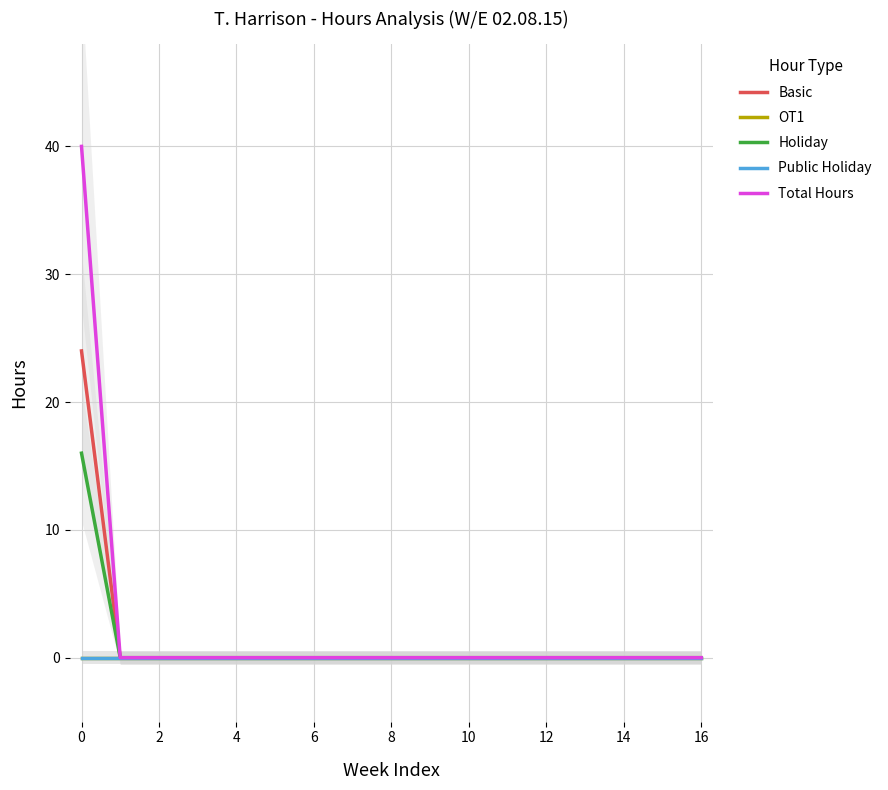

Reading left to right, transcribe all the data shown in this chart.

Basic: 24	0	0	0	0	0	0	0	0	0	0	0	0	0	0	0	0
OT1: 0	0	0	0	0	0	0	0	0	0	0	0	0	0	0	0	0
Holiday: 16	0	0	0	0	0	0	0	0	0	0	0	0	0	0	0	0
Public Holiday: 0	0	0	0	0	0	0	0	0	0	0	0	0	0	0	0	0
Total Hours: 40	0	0	0	0	0	0	0	0	0	0	0	0	0	0	0	0